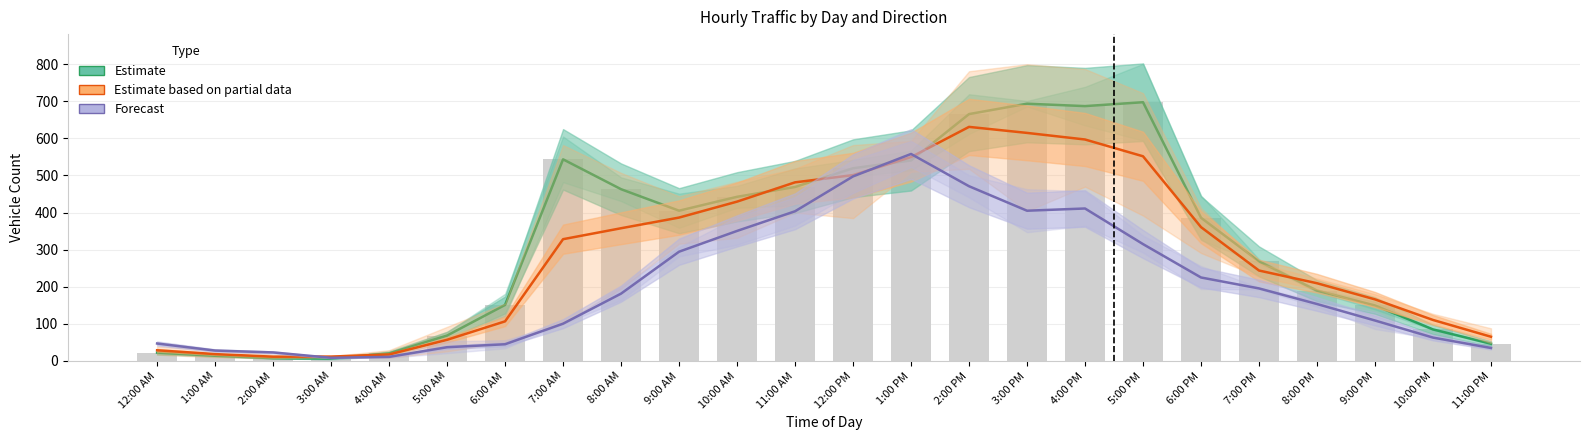

How many data points in Estimate based on partial data are less than 328?

12